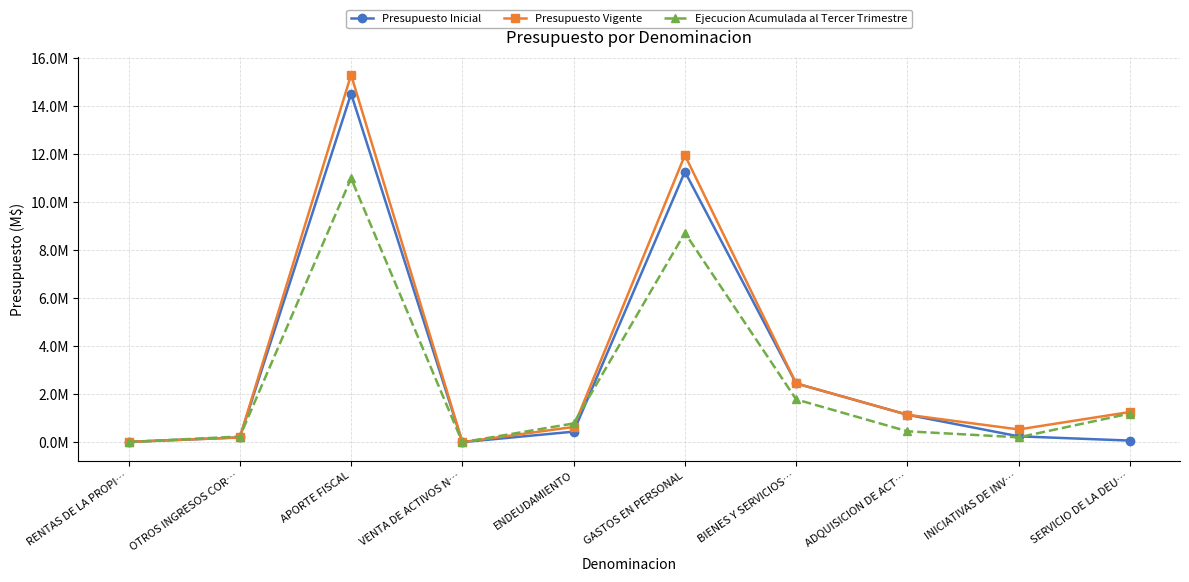

Where is the first local minimum for Ejecucion Acumulada al Tercer Trimestre?

VENTA DE ACTIVOS N…